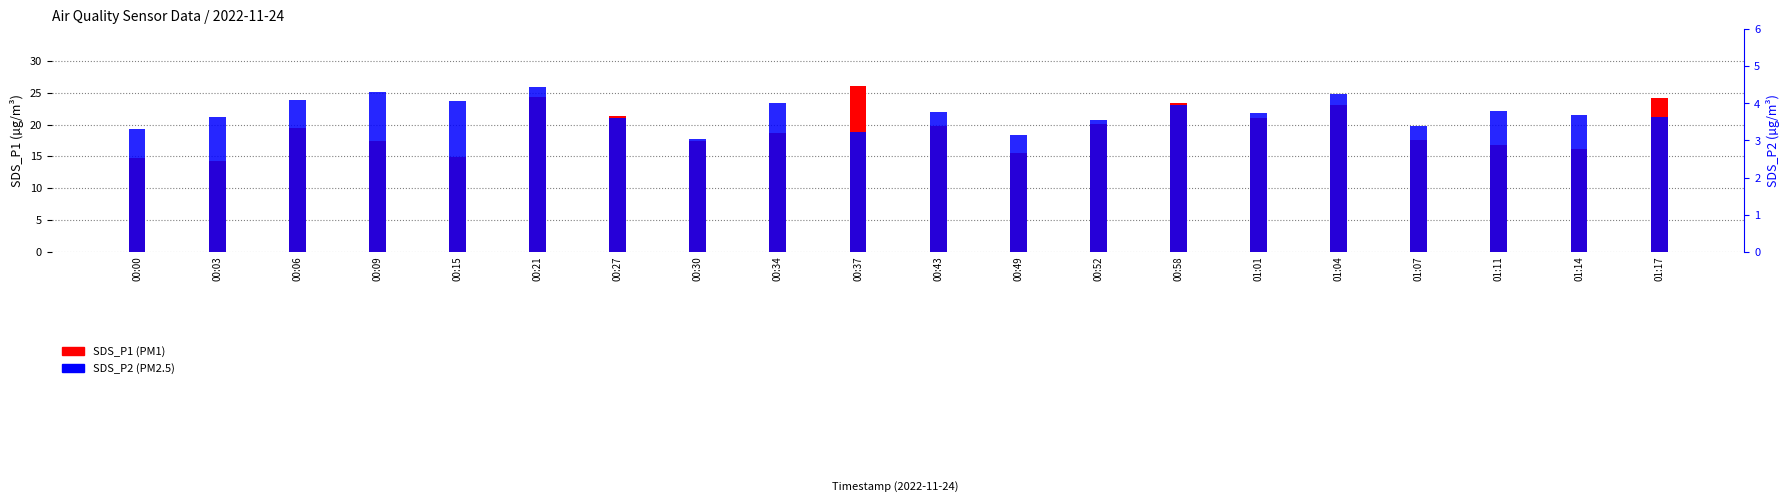

What is the label of the 15th bar from the left?

01:01